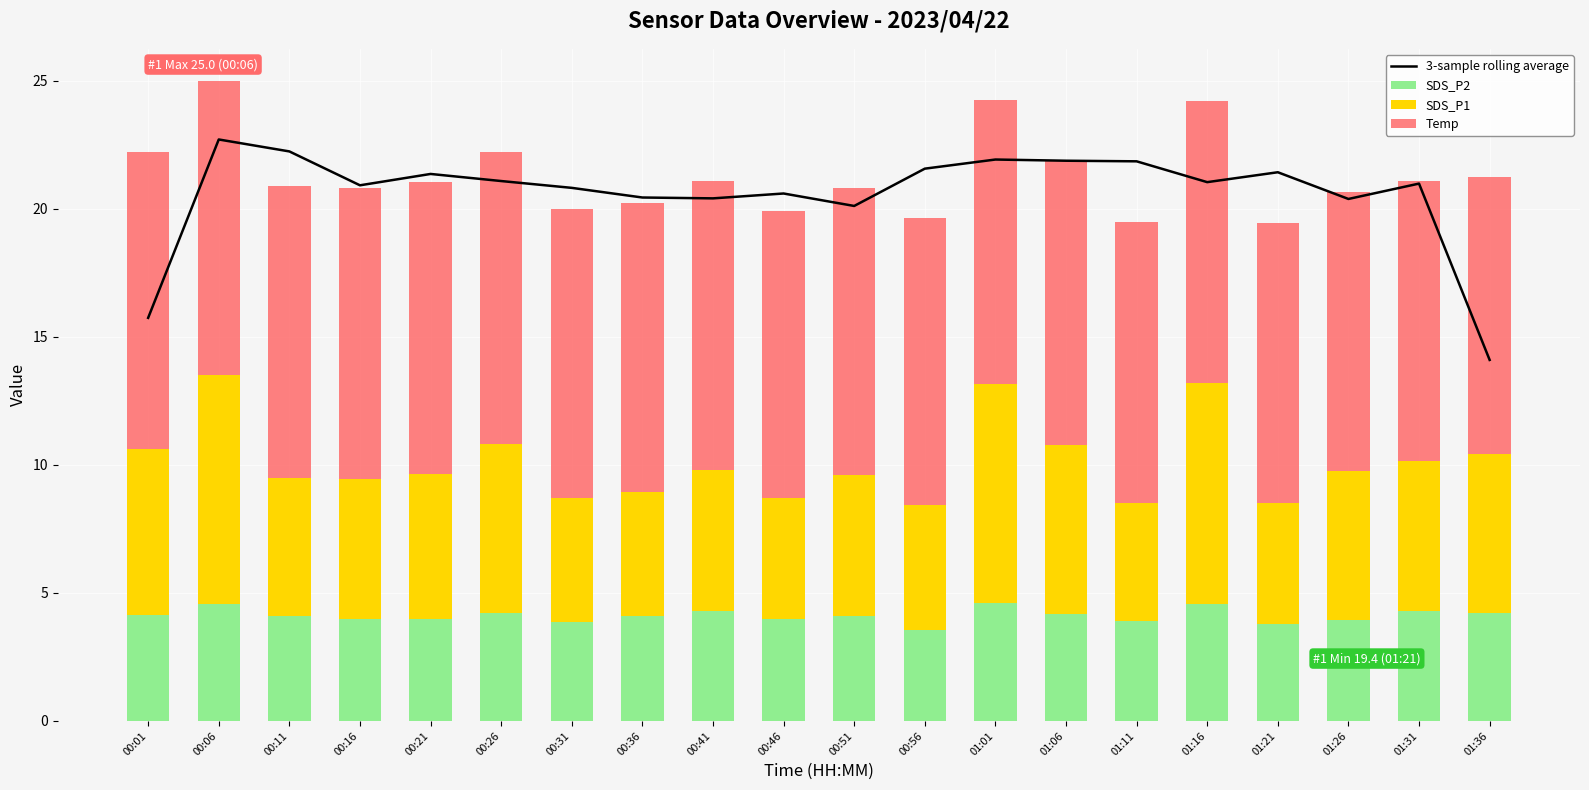

What is the difference between the maximum and minimum values in the SDS_P2 series?

1.0